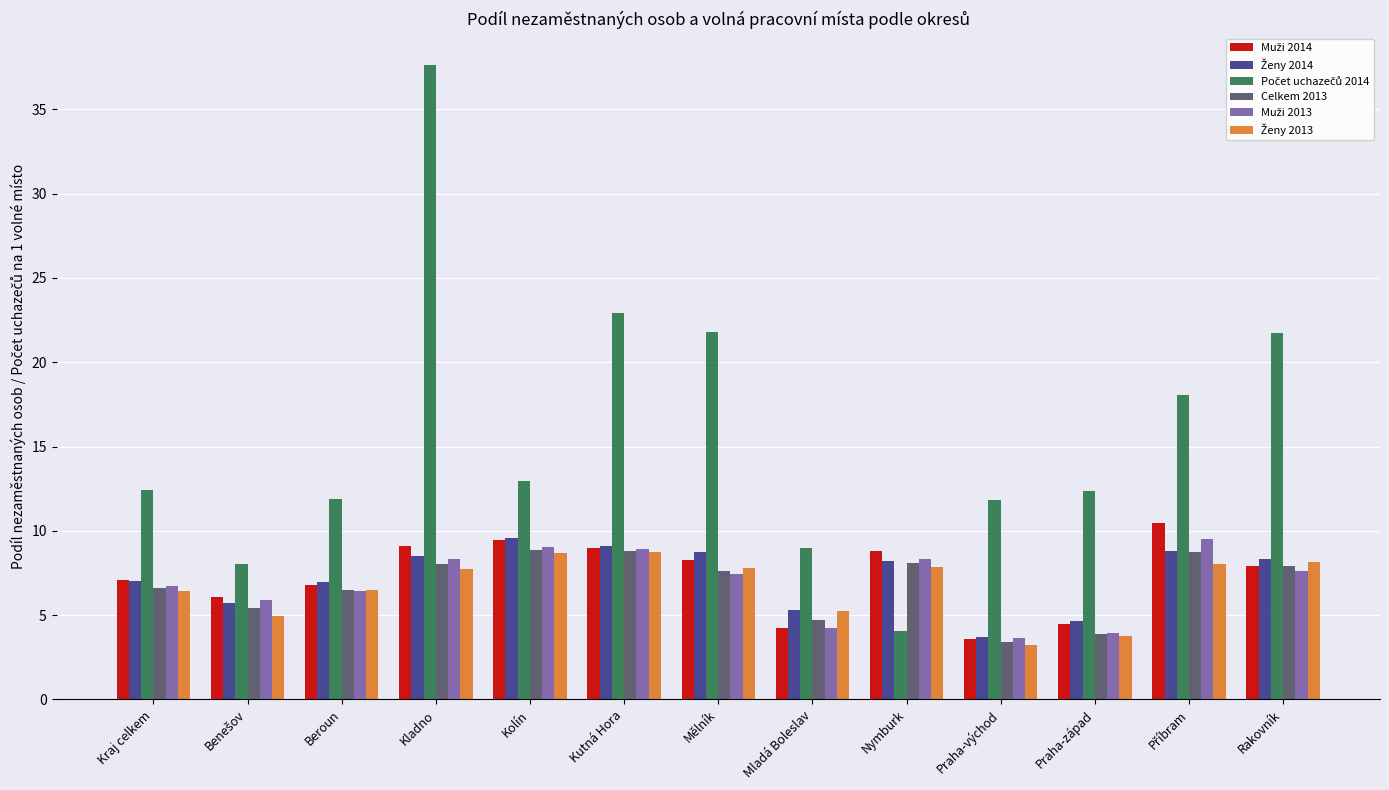

At how many categories does at least one series exceed 17?

5